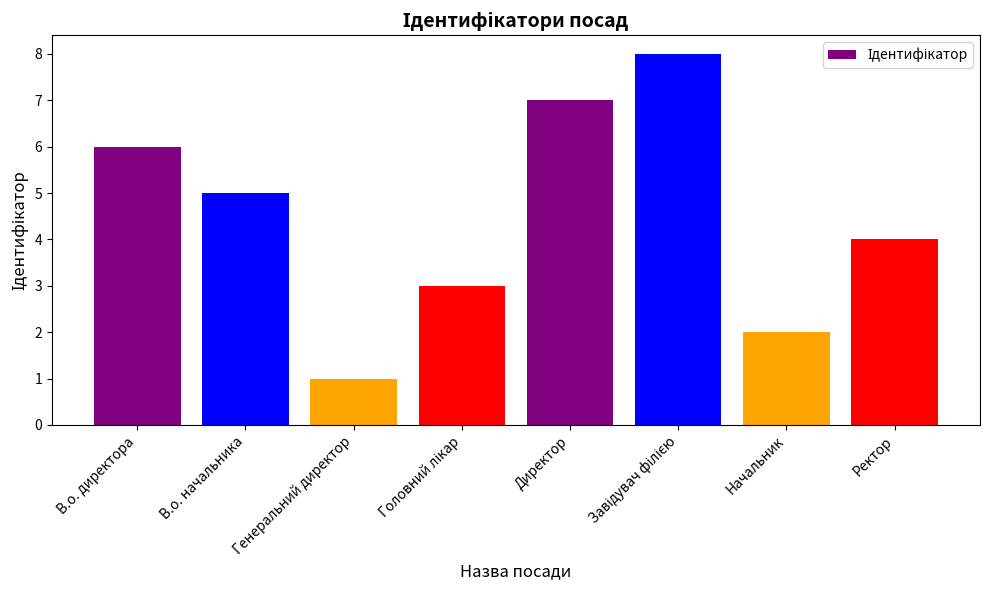

Where is the data nearest to the value 4?

Ректор